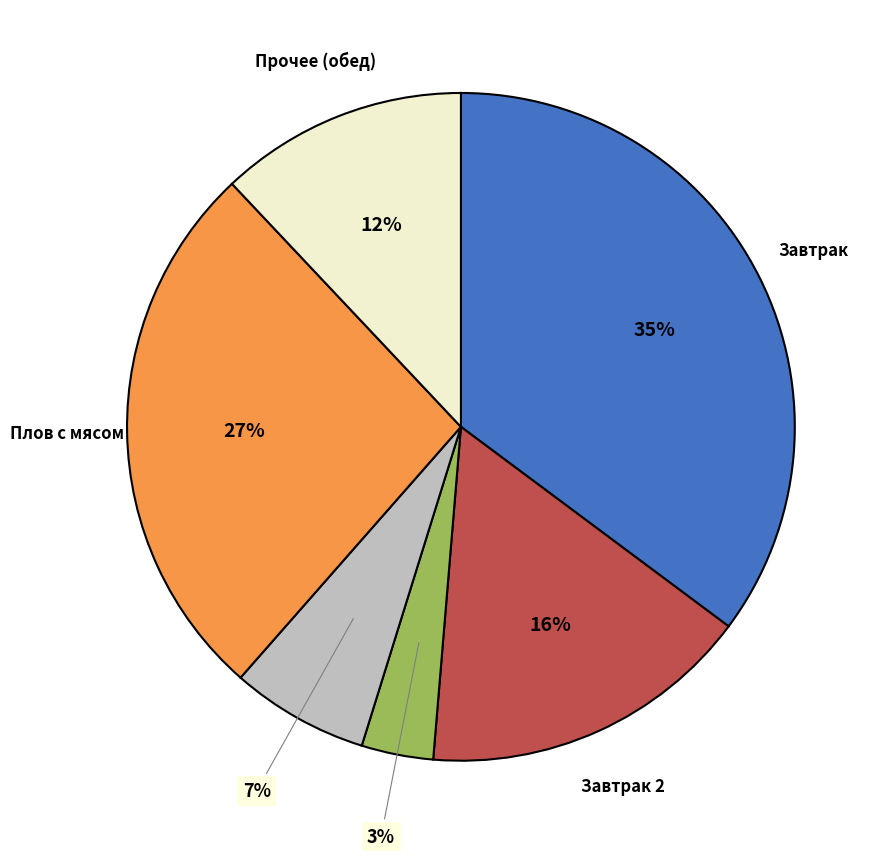

Is there any slice that represents more than half of the pie?

No